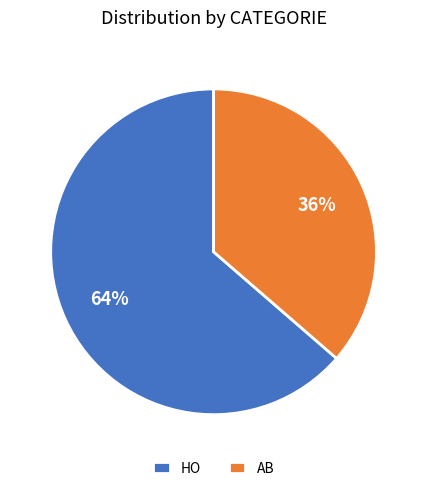

How many slices are in this pie chart?

2